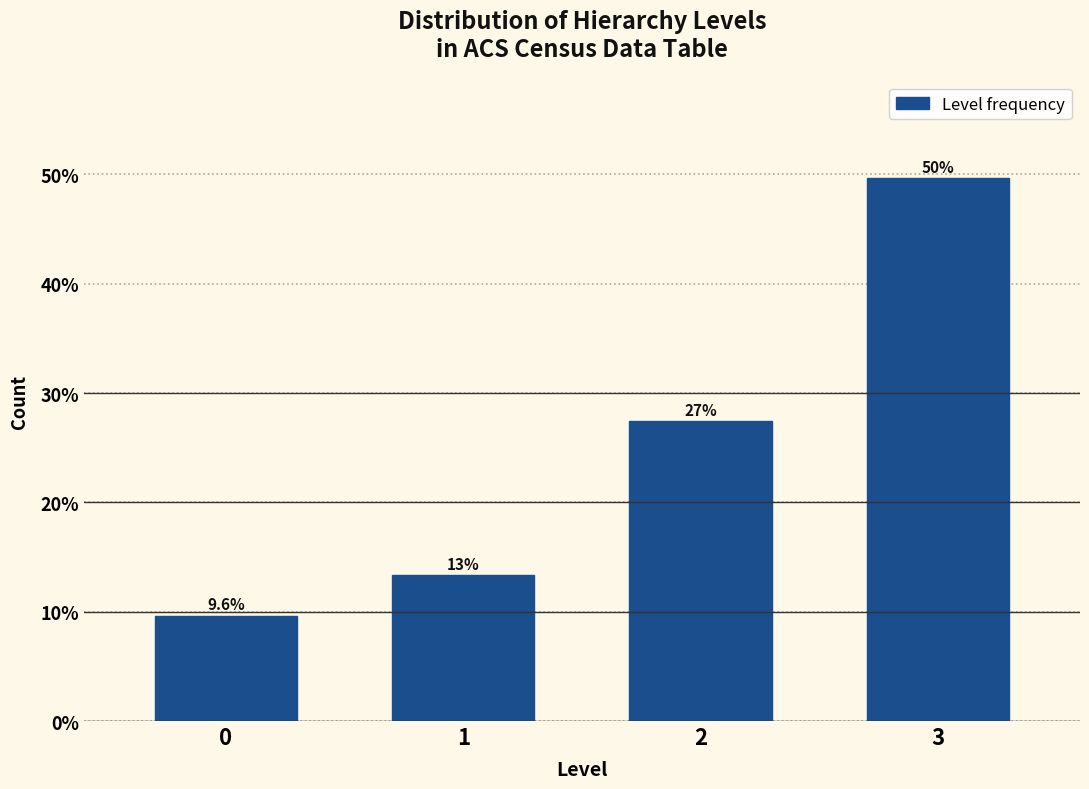

How many bars are there in total?

4